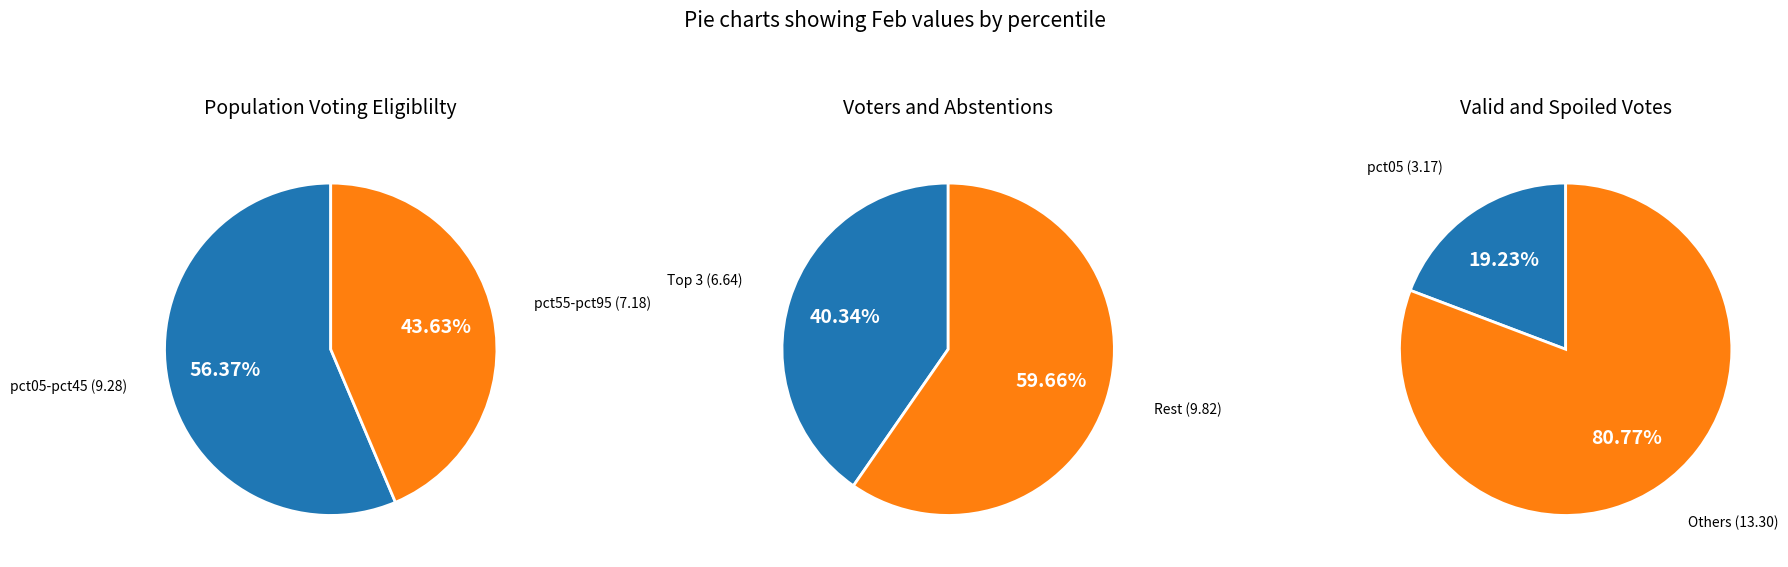

Rank the categories by value from highest to lowest.

pct05, pct15, pct25, pct75, pct65, pct85, pct95, pct55, pct35, pct45